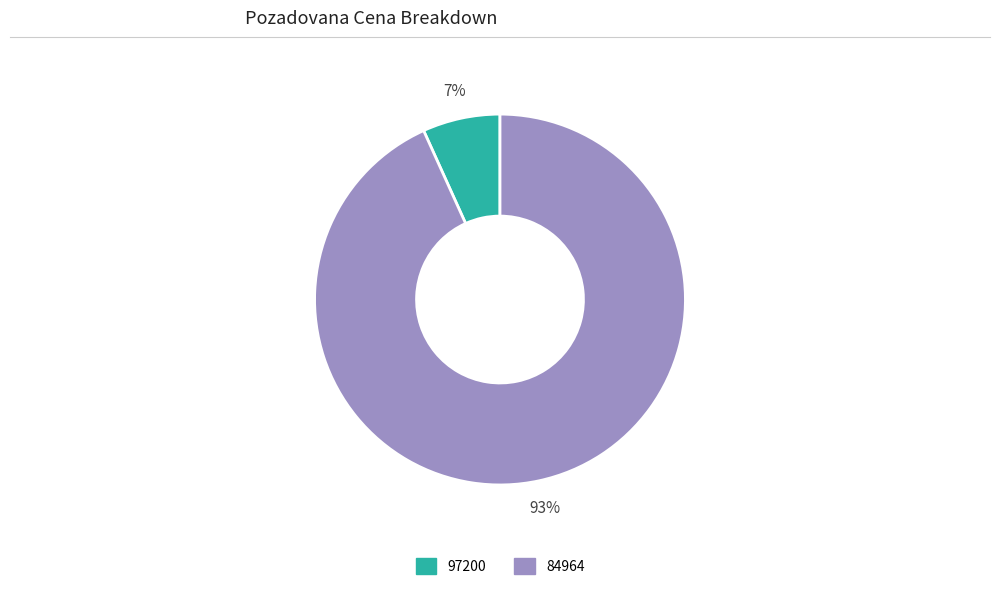

To the nearest percent, what percentage of the pie is 84964?

93%